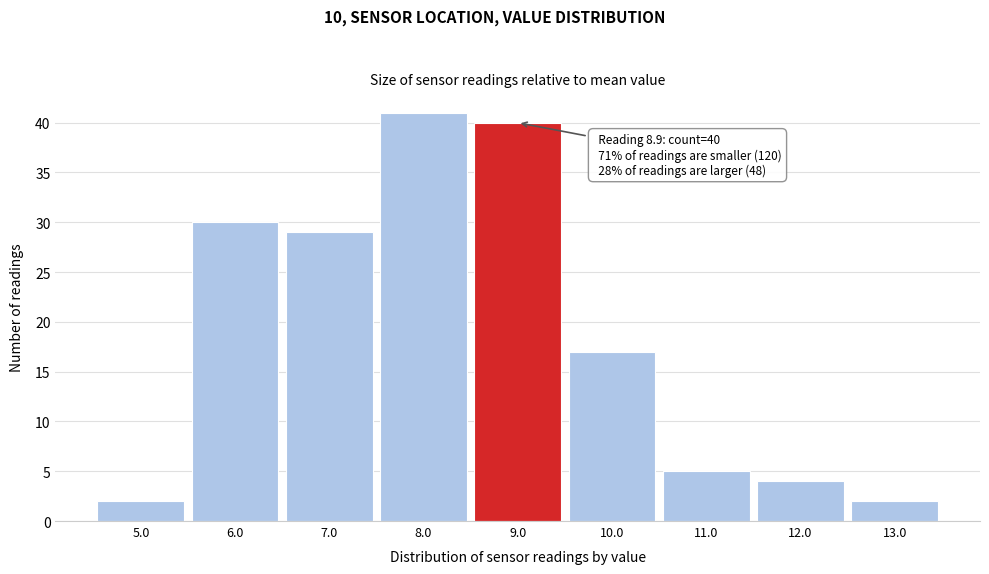

Over which range of the x-axis is the bar tallest?

7.5 to 8.5